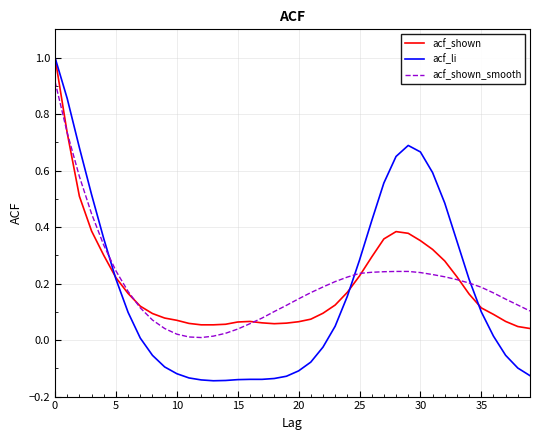

What is the greatest value displayed?

1.0